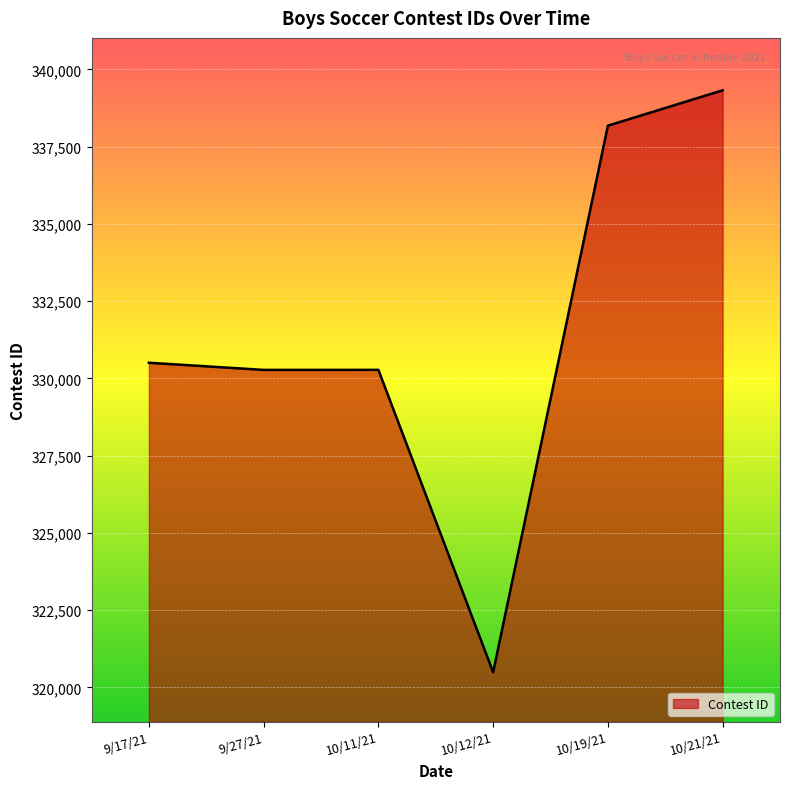

What is the ratio of the value at 9/17/21 to the value at 10/19/21?

1.0